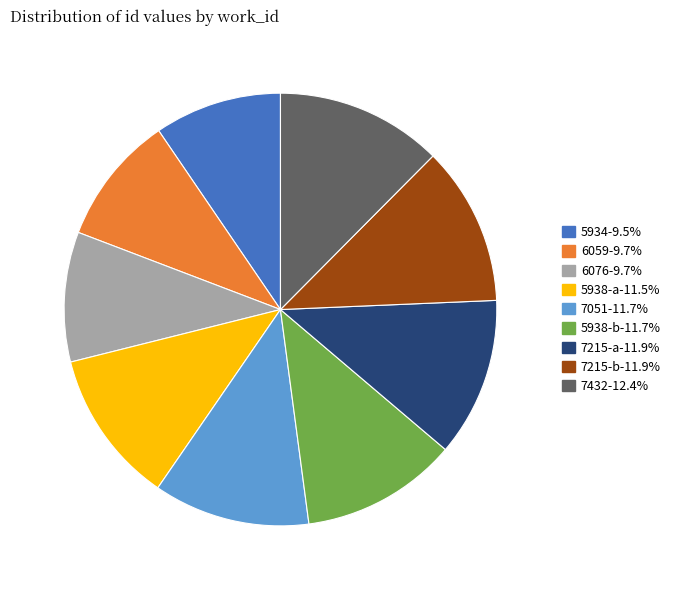

Is the sum of 6059 and 7215-b greater than half?

No